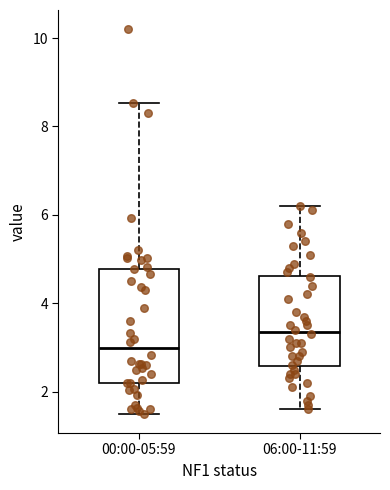

Where does the lower whisker of the box for 06:00-11:59 end on the y-axis? The values are not printed on the chart, so give them approximately, as read against the axis.

1.6